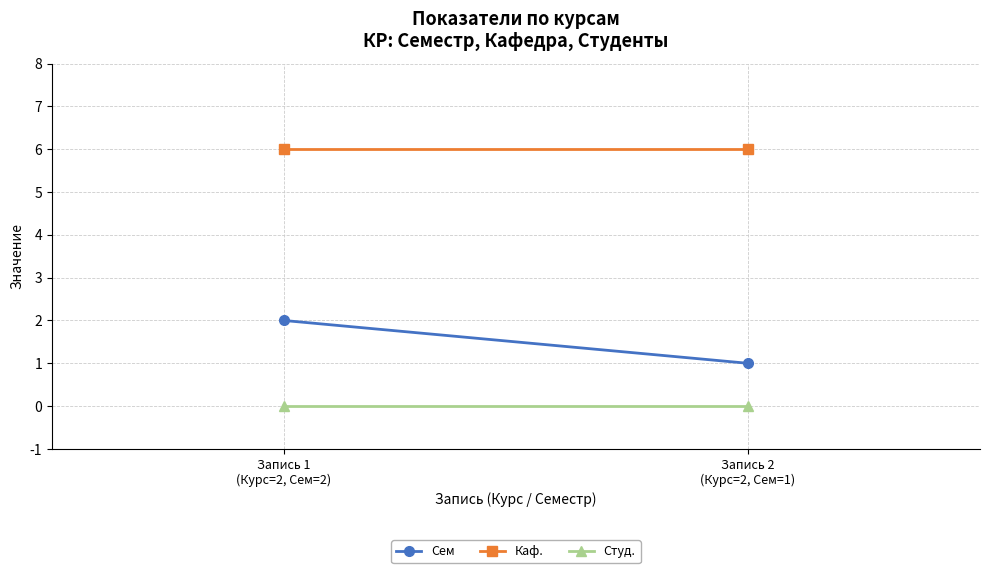

At how many categories does at least one series exceed 1?

2